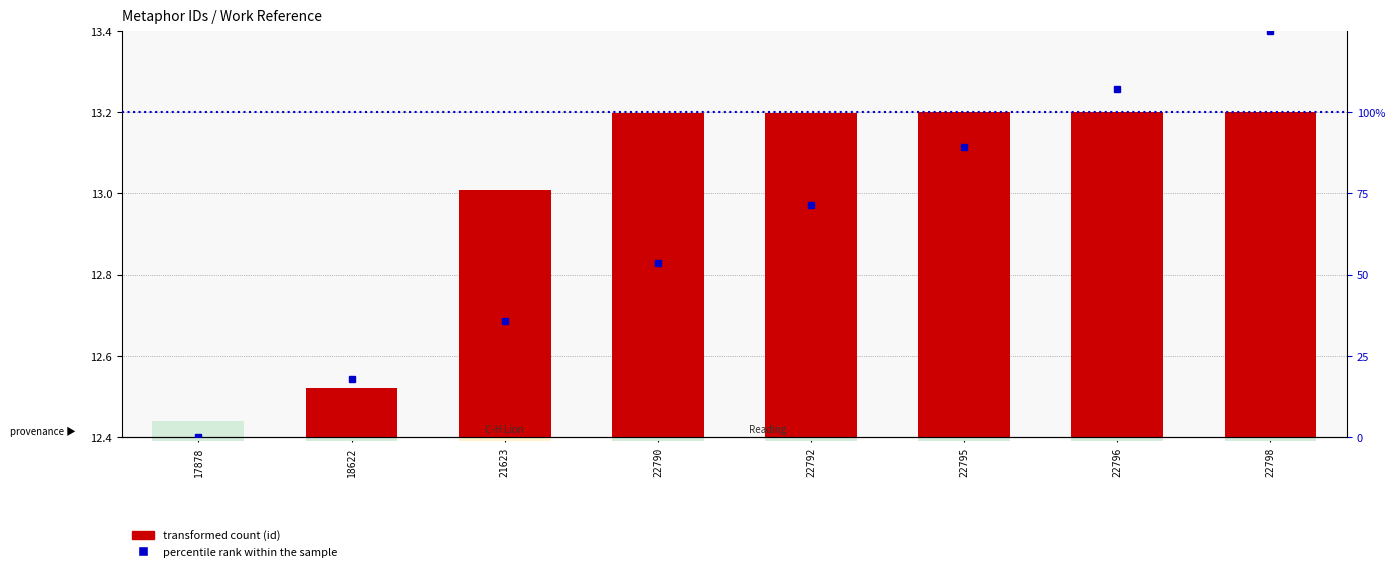

Reading right to left, list all the values displayed in this chart.

transformed count: 13.2	13.2	13.2	13.2	13.2	13.0	12.5	12.4
percentile rank within the sample: 125.0	107.1	89.3	71.4	53.6	35.7	17.9	0.0